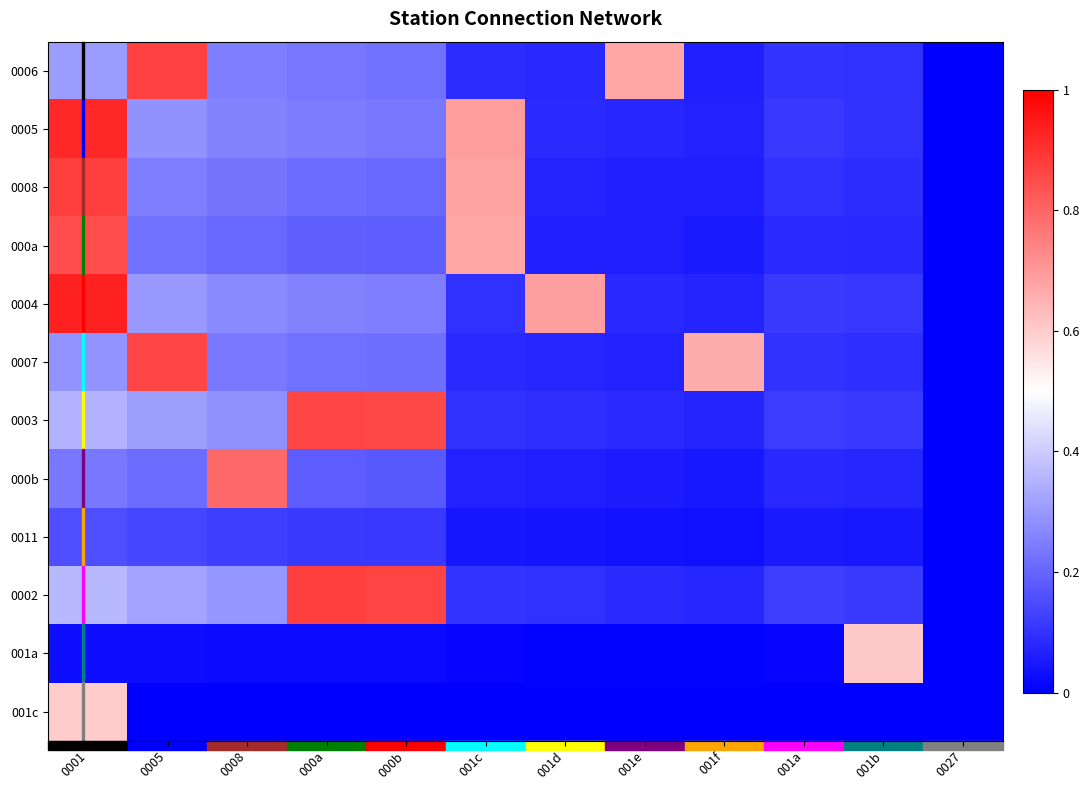

What is the maximum value shown in the chart?

0.9